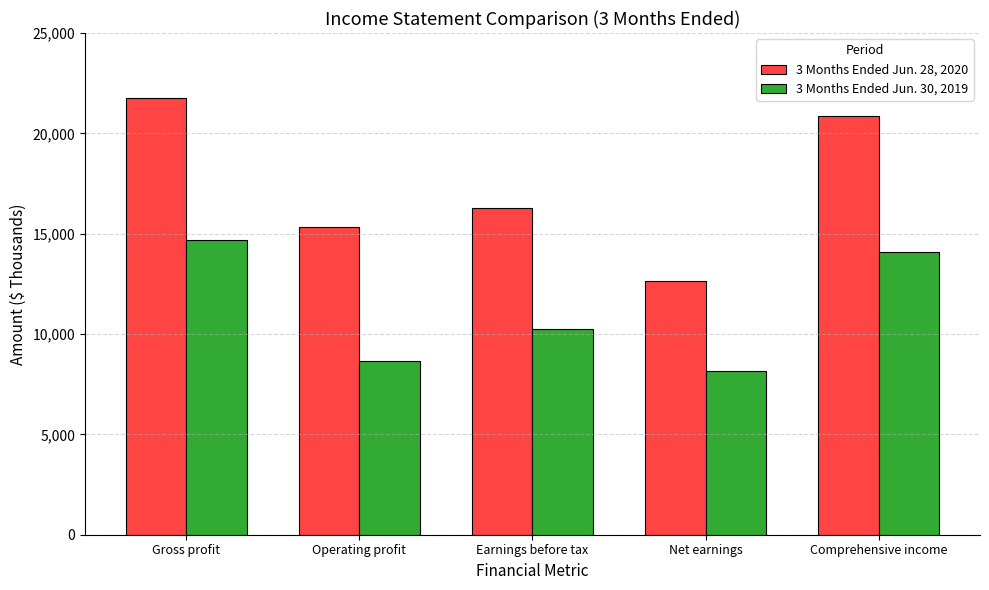

What is the difference between the 3 Months Ended Jun. 30, 2019 values at Earnings before tax and Net earnings?

2122